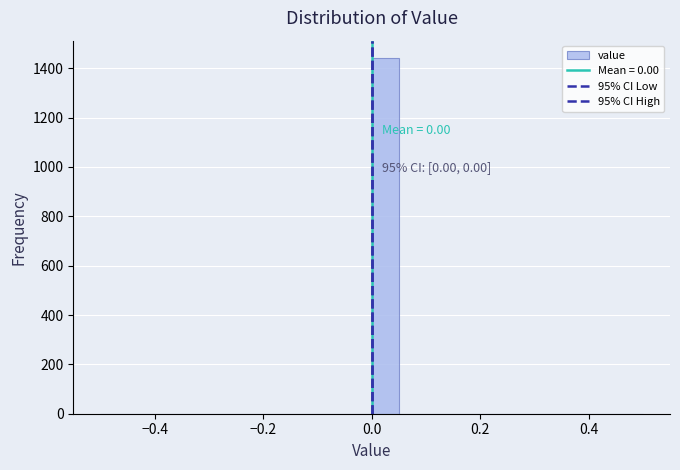

Around what value on the x-axis is the tallest bar? Give the approximate position of its centre, as read against the axis.

0.02